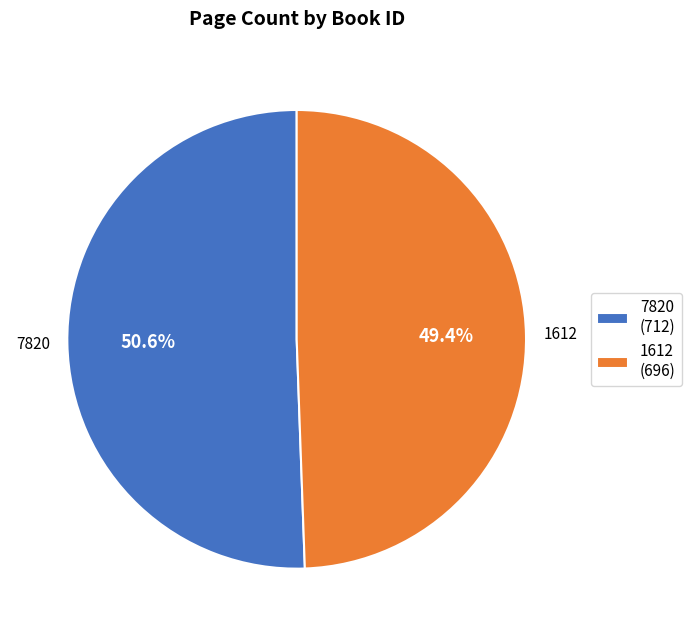

To the nearest percent, what is the difference between the 1612 and 7820 slice percentages?

1%